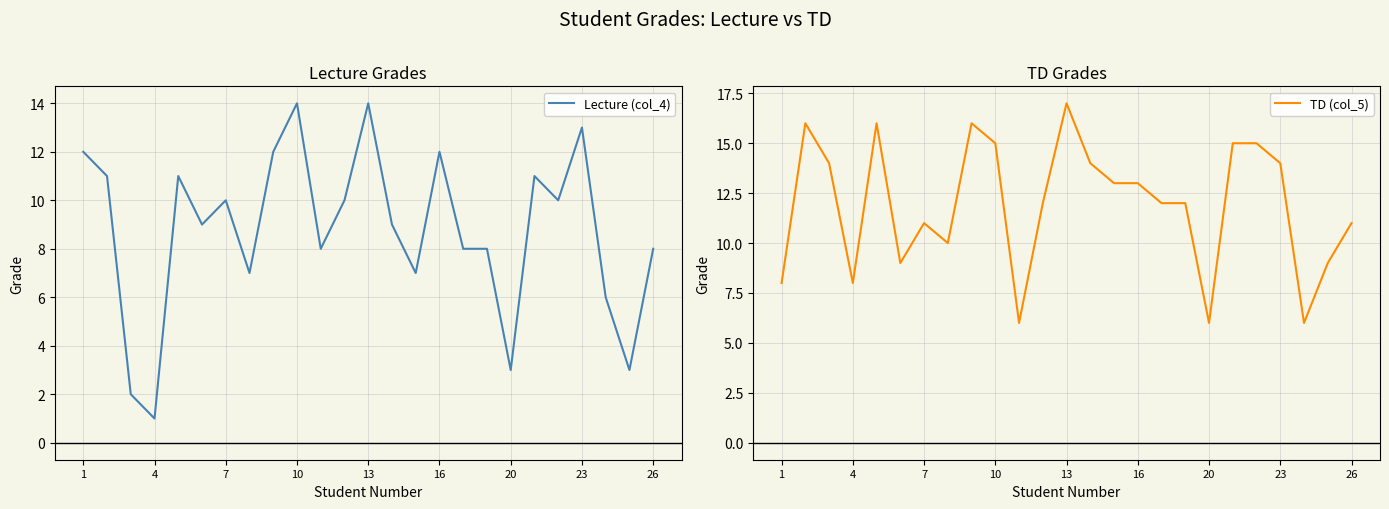

True or false: TD (col_5) has more than 2 points higher than both neighbors.

True